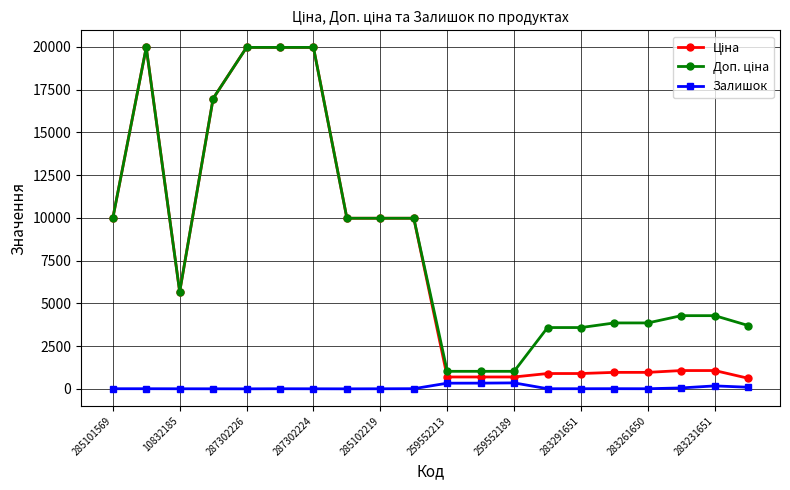

At how many categories does at least one series exceed 9428?

9